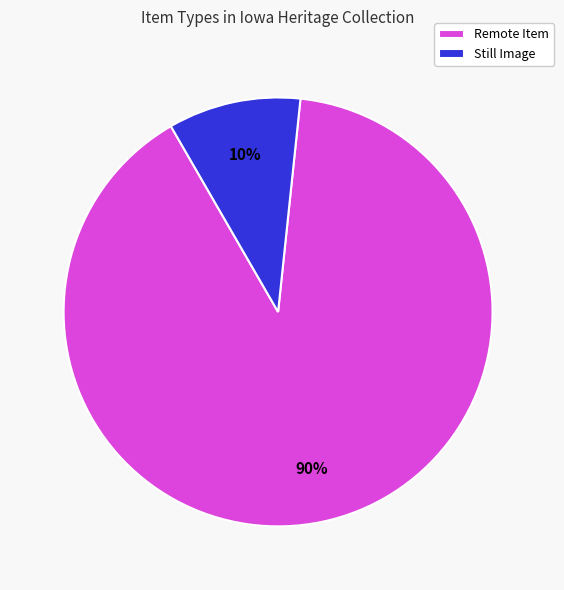

How many segments does this pie chart have?

2